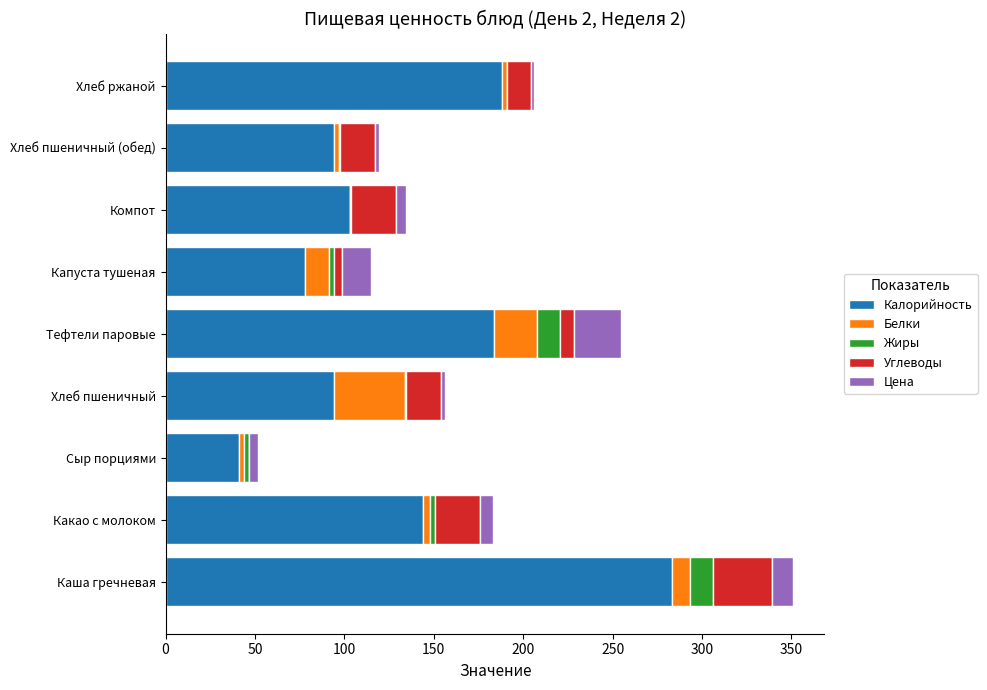

At which category is the sum across all series the highest?

Каша гречневая